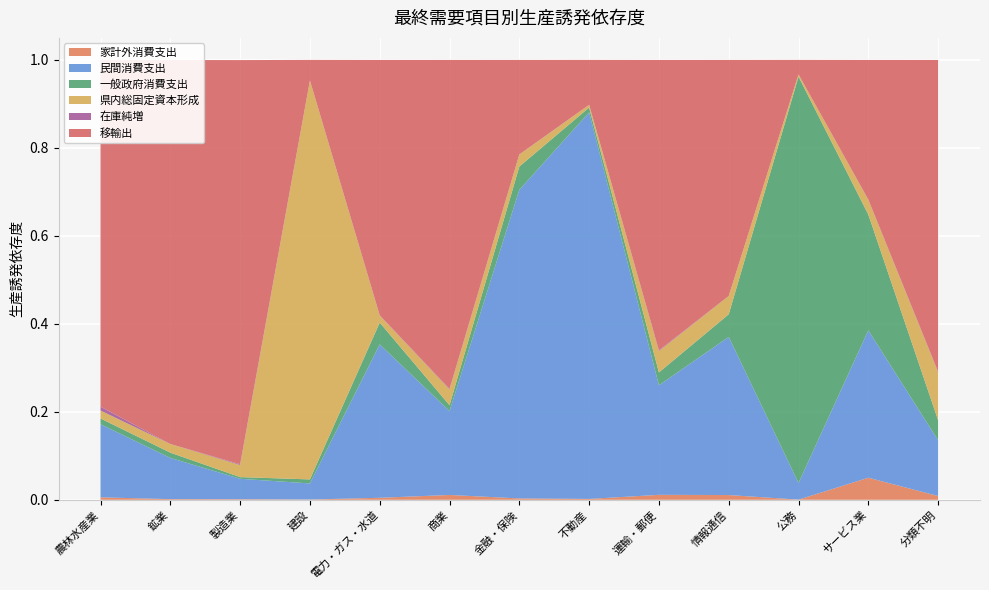

Reading right to left, transcribe all the data shown in this chart.

家計外消費支出: 分類不明=0.0	サービス業=0.1	公務=0.0	情報通信=0.0	運輸・郵便=0.0	不動産=0.0	金融・保険=0.0	商業=0.0	電力・ガス・水道=0.0	建設=0.0	製造業=0.0	鉱業=0.0	農林水産業=0.0
民間消費支出: 分類不明=0.1	サービス業=0.3	公務=0.0	情報通信=0.4	運輸・郵便=0.2	不動産=0.9	金融・保険=0.7	商業=0.2	電力・ガス・水道=0.3	建設=0.0	製造業=0.0	鉱業=0.1	農林水産業=0.2
一般政府消費支出: 分類不明=0.0	サービス業=0.3	公務=0.9	情報通信=0.1	運輸・郵便=0.0	不動産=0.0	金融・保険=0.1	商業=0.0	電力・ガス・水道=0.0	建設=0.0	製造業=0.0	鉱業=0.0	農林水産業=0.0
県内総固定資本形成: 分類不明=0.1	サービス業=0.0	公務=0.0	情報通信=0.0	運輸・郵便=0.0	不動産=0.0	金融・保険=0.0	商業=0.0	電力・ガス・水道=0.0	建設=0.9	製造業=0.0	鉱業=0.0	農林水産業=0.0
在庫純増: 分類不明=0.0	サービス業=0.0	公務=0.0	情報通信=0.0	運輸・郵便=0.0	不動産=0.0	金融・保険=0.0	商業=0.0	電力・ガス・水道=0.0	建設=0.0	製造業=0.0	鉱業=0.0	農林水産業=0.0
移輸出: 分類不明=0.7	サービス業=0.3	公務=0.0	情報通信=0.5	運輸・郵便=0.7	不動産=0.1	金融・保険=0.2	商業=0.7	電力・ガス・水道=0.6	建設=0.0	製造業=0.9	鉱業=0.9	農林水産業=0.8